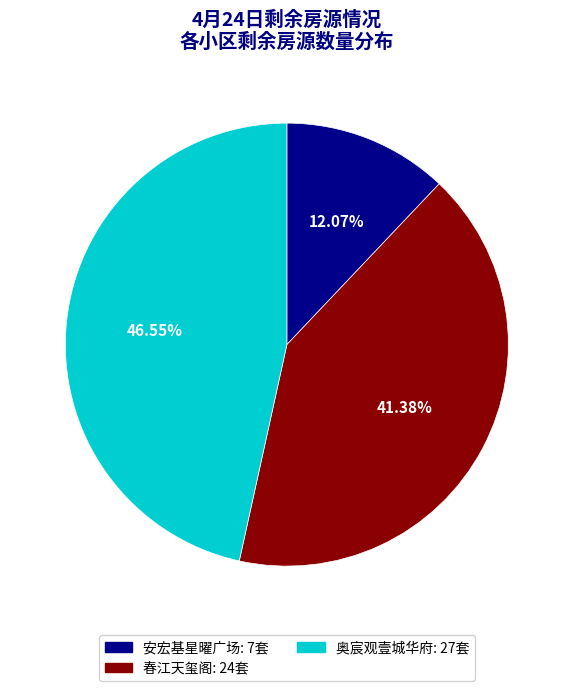

Which has a higher value, 奥宸观壹城华府 or 春江天玺阁?

奥宸观壹城华府